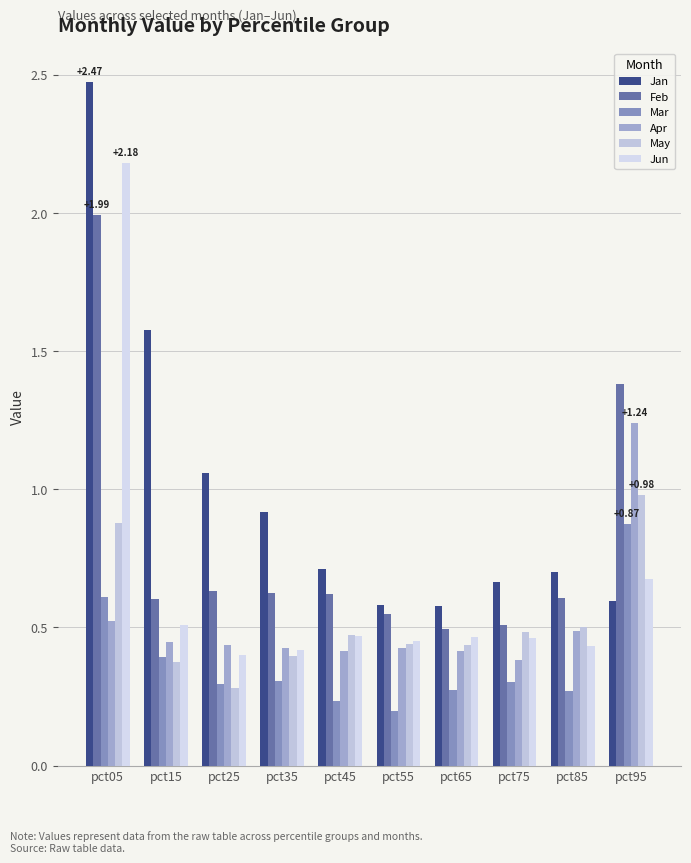

How many bars are there in each group?

6